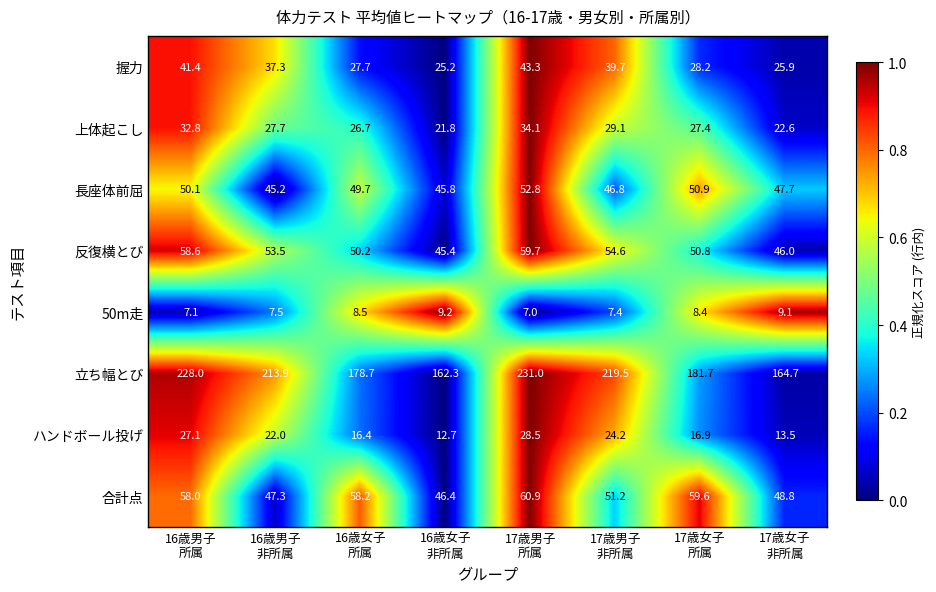

What is the greatest value displayed?

231.0